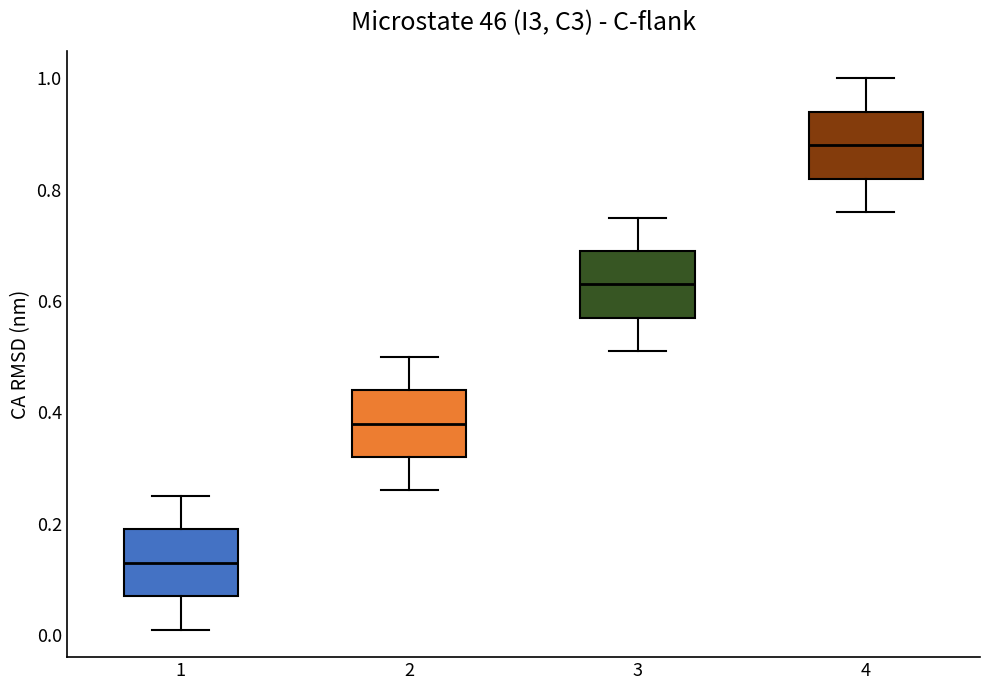

Where does the lower whisker of the box at x = 3 end on the y-axis? The values are not printed on the chart, so give them approximately, as read against the axis.

0.52